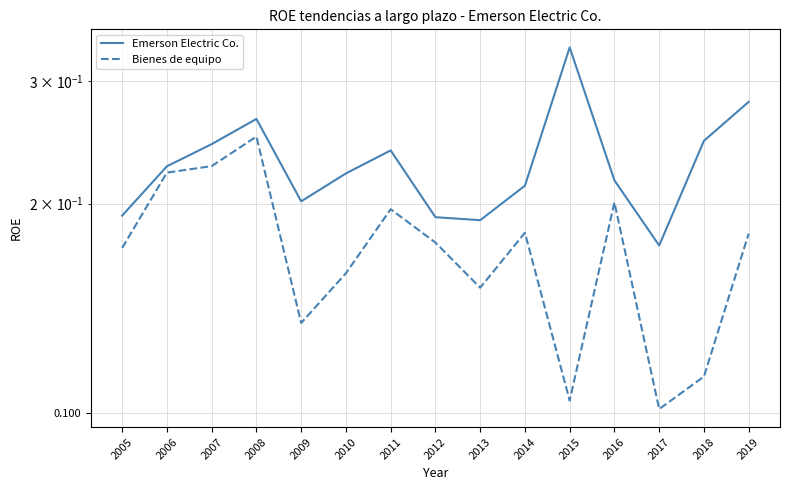

At which category is the sum across all series the highest?

2008